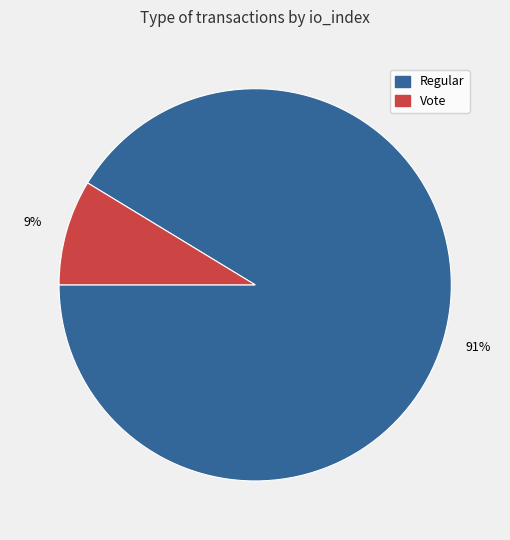

Is there a majority slice in this chart?

Yes